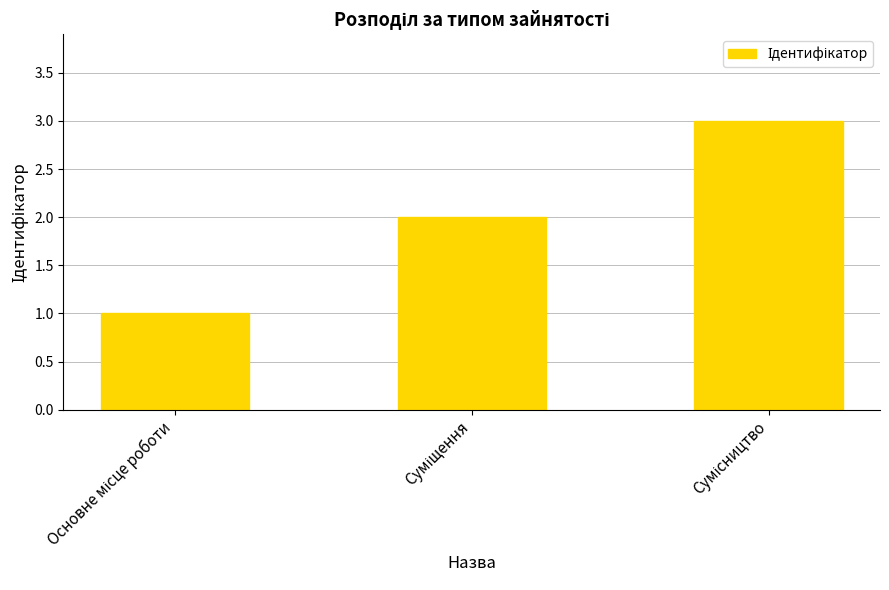

How many data points does each series have?

3